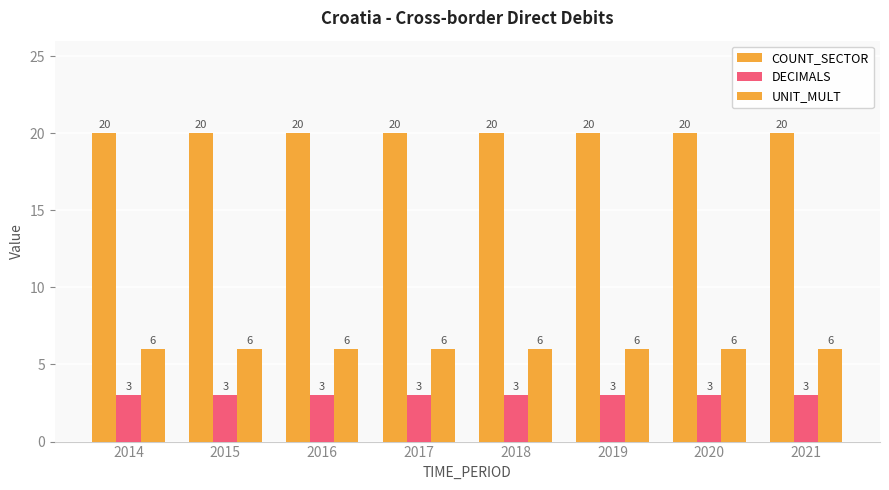

Reading left to right, list all the values displayed in this chart.

COUNT_SECTOR: 2014=20	2015=20	2016=20	2017=20	2018=20	2019=20	2020=20	2021=20
DECIMALS: 2014=3	2015=3	2016=3	2017=3	2018=3	2019=3	2020=3	2021=3
UNIT_MULT: 2014=6	2015=6	2016=6	2017=6	2018=6	2019=6	2020=6	2021=6